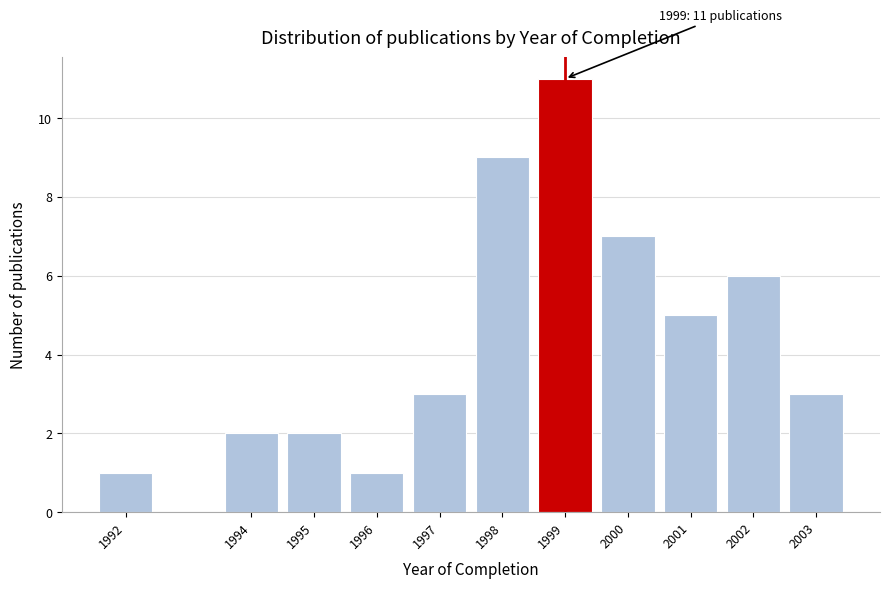

Reading left to right, extract all data points from this chart.

1	2	2	1	3	9	11	7	5	6	3